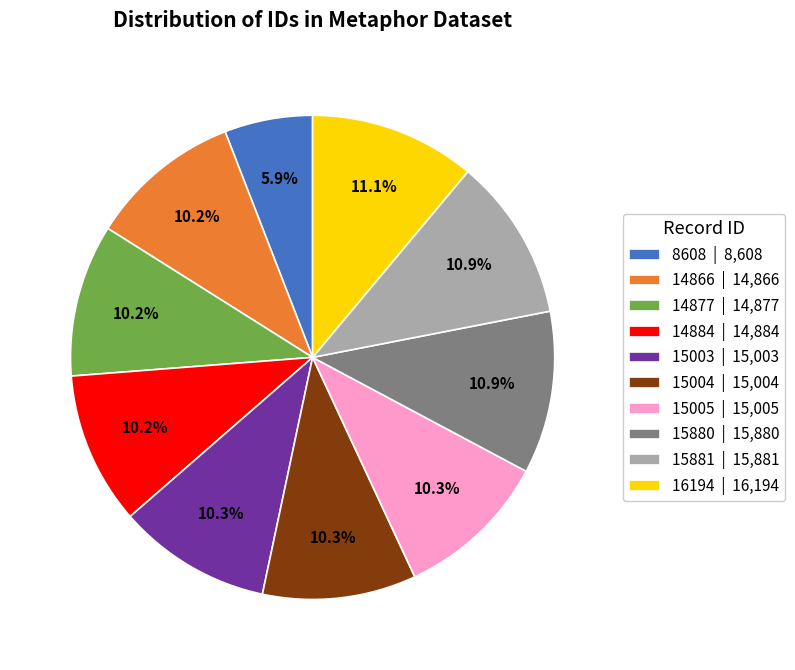

Does 15881 | 15,881 represent more than half of the total?

No